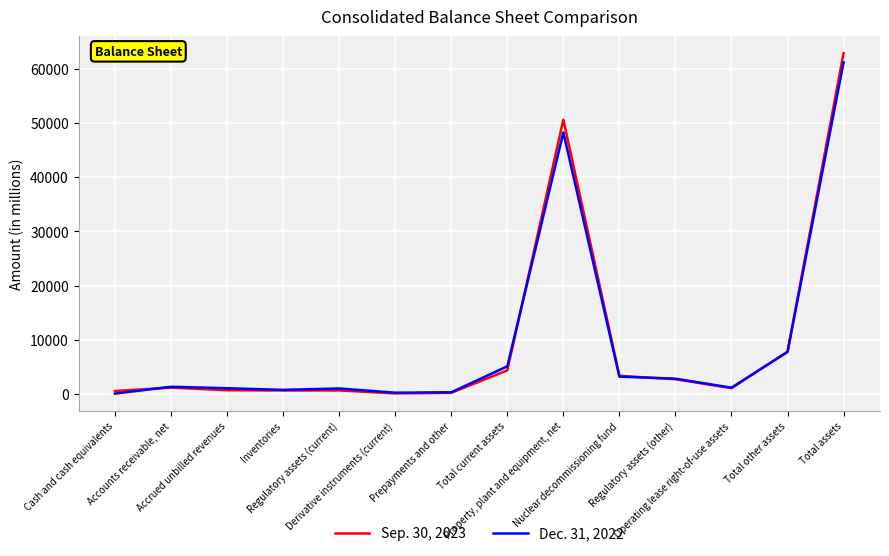

Which series has the largest range (max minus min)?

Sep. 30, 2023